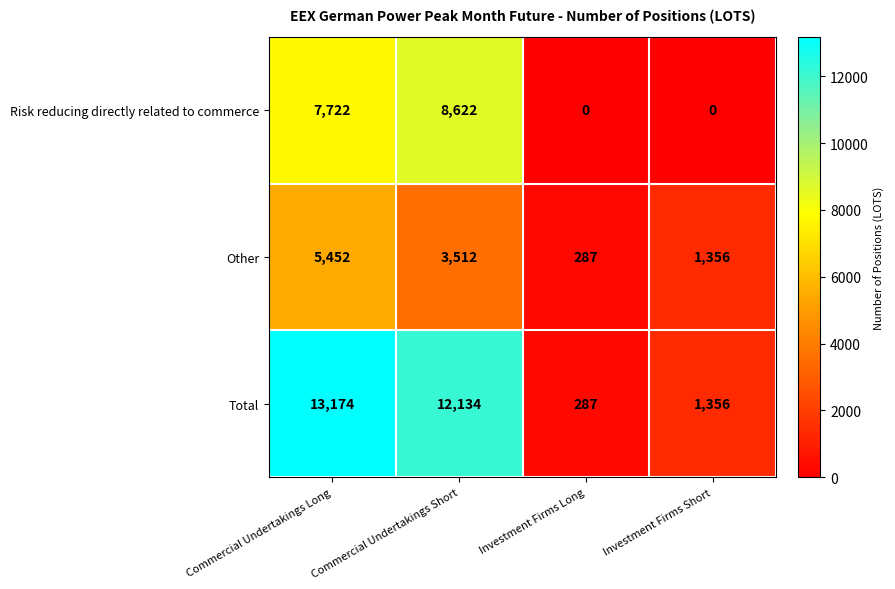

Rank the series by their average value, from lowest to highest.

Other, Risk reducing directly related to commerce, Total